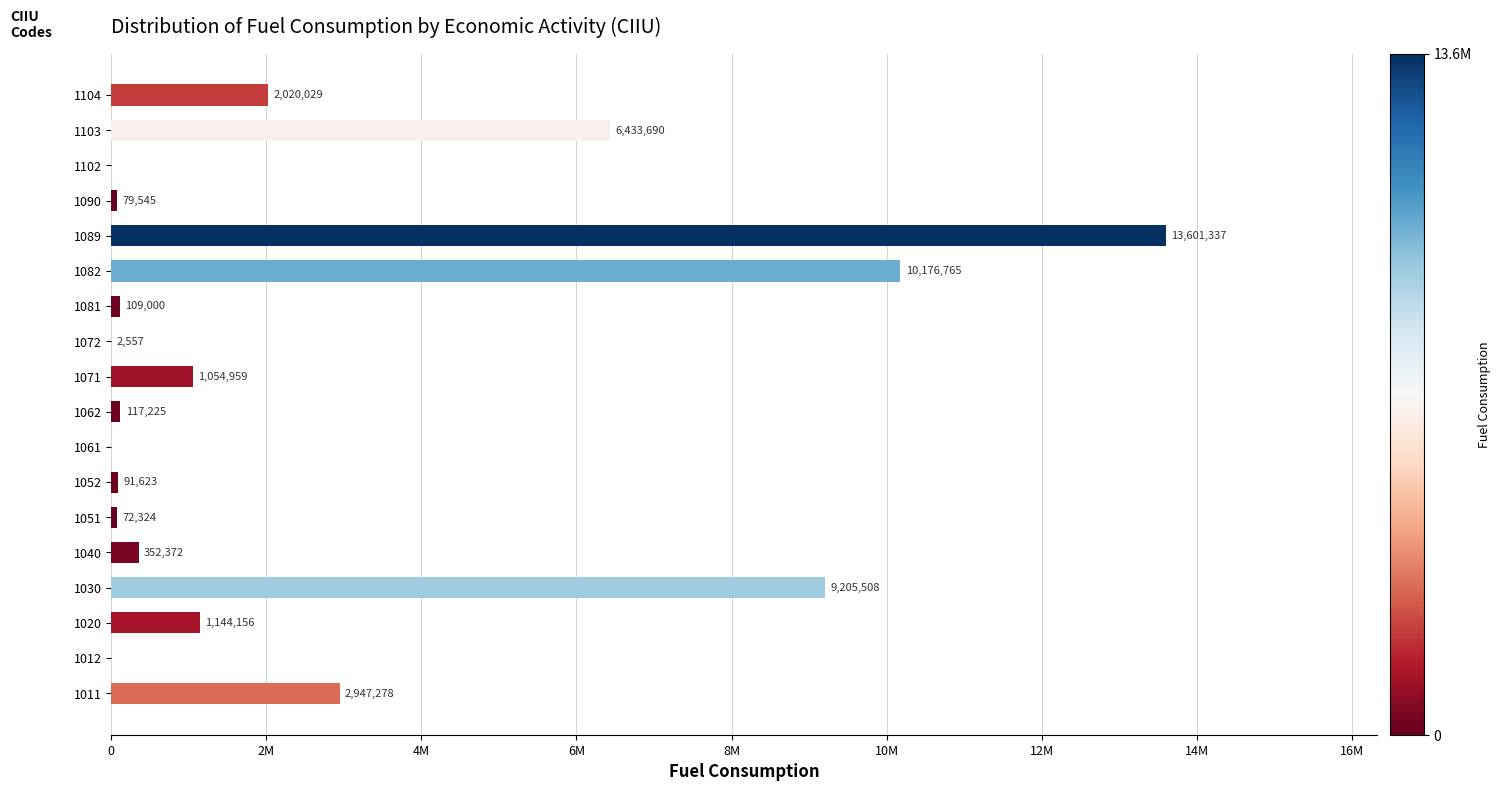

Are the bars horizontal?

Yes